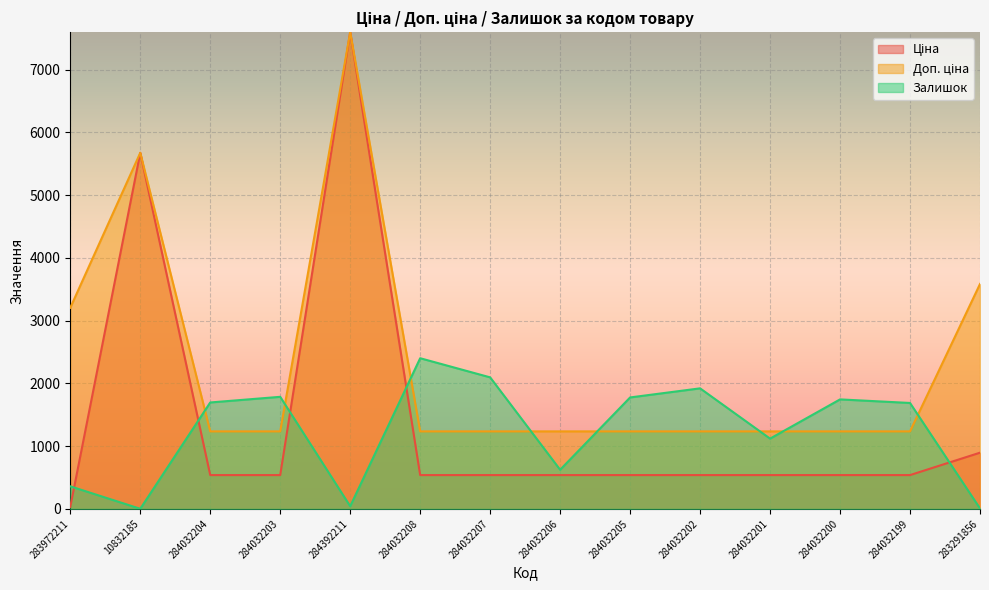

Reading right to left, list all the values displayed in this chart.

Ціна: 283291856=895.9	284032199=539.0	284032200=539.0	284032201=539.0	284032202=539.0	284032205=539.0	284032206=539.0	284032207=539.0	284032208=539.0	284392211=7596.5	284032203=539.0	284032204=539.0	10832185=5673.8	283972211=32.0
Доп. ціна: 283291856=3583.6	284032199=1235.4	284032200=1235.4	284032201=1235.4	284032202=1235.4	284032205=1235.4	284032206=1235.4	284032207=1235.4	284032208=1235.4	284392211=7596.5	284032203=1235.4	284032204=1235.4	10832185=5673.8	283972211=3205.0
Залишок: 283291856=7.0	284032199=1688.0	284032200=1745.0	284032201=1120.0	284032202=1921.0	284032205=1776.0	284032206=624.0	284032207=2096.0	284032208=2401.0	284392211=43.0	284032203=1786.0	284032204=1696.0	10832185=2.0	283972211=360.0